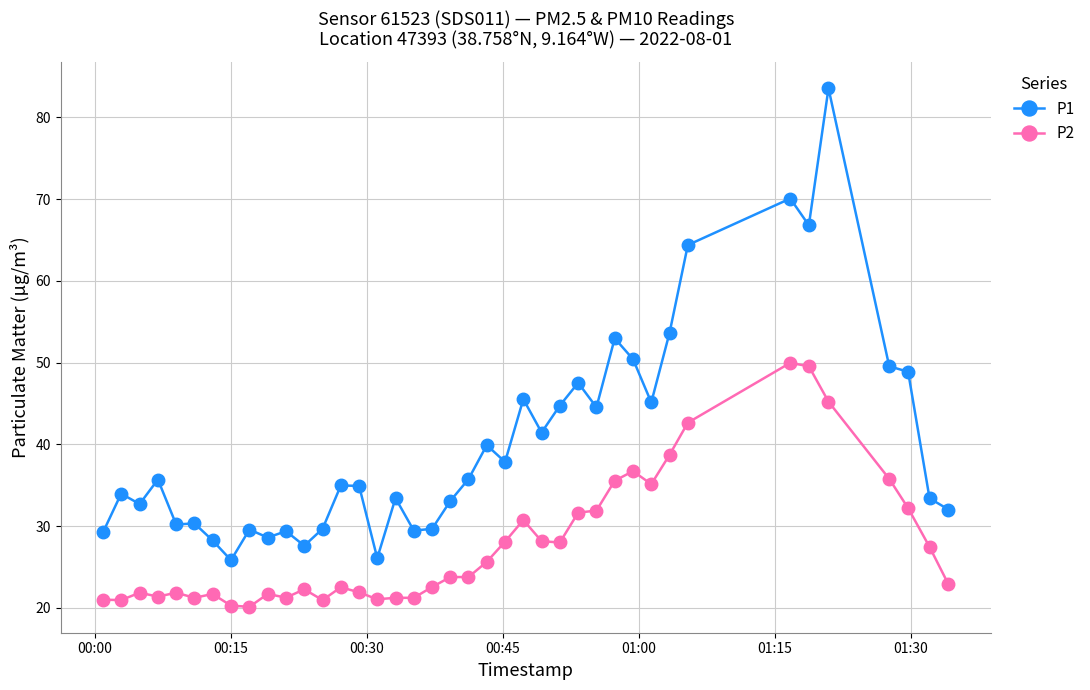

True or false: P2 has more than 0 points higher than both neighbors.

True